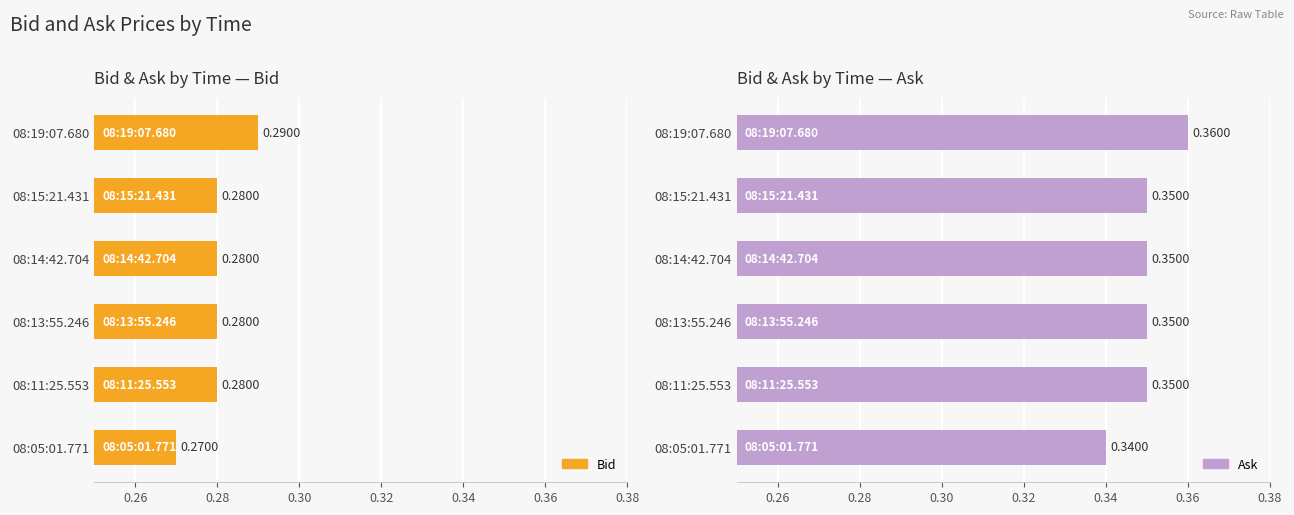

Which series has the widest spread of values?

Bid